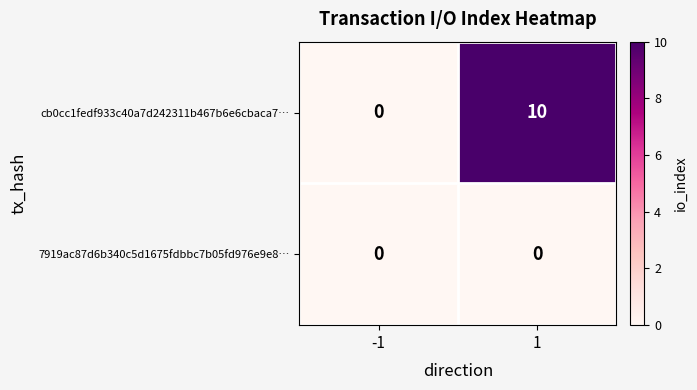

The cb0cc1fedf933c40a7d242311b467b6e6cbaca7… series shows 5 at 1. True or false?

False